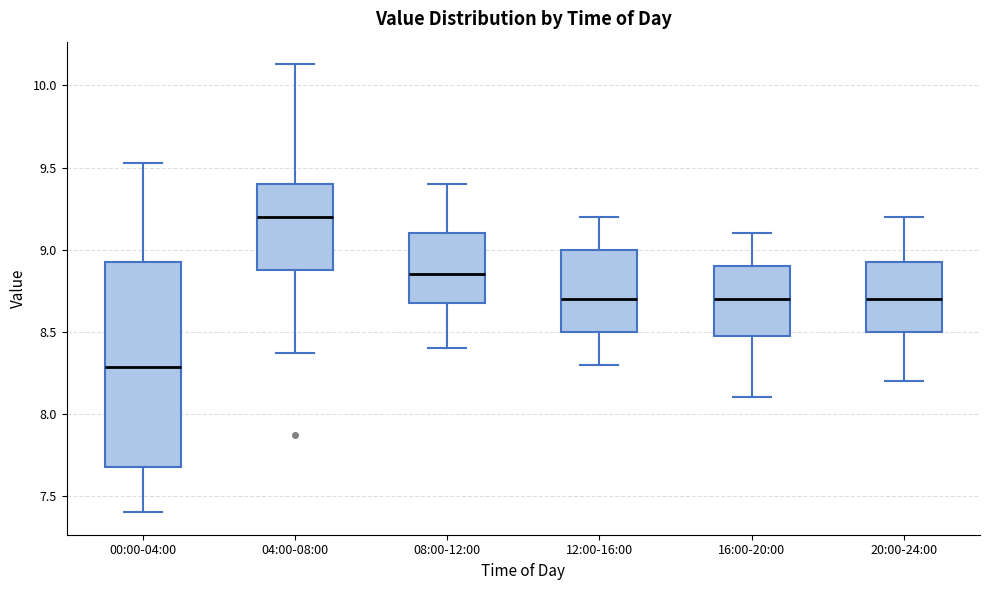

Reading left to right, transcribe this box plot: for each box, give where its median line is, the range the box spans, and where its two whiskers end, as read against the y-axis. The values are not printed on the chart, so give them approximately, as read against the axis.

00:00-04:00: median 8.30, box 7.70 to 8.95, whiskers 7.40 to 9.55
04:00-08:00: median 9.20, box 8.90 to 9.40, whiskers 8.35 to 10.15
08:00-12:00: median 8.85, box 8.70 to 9.10, whiskers 8.40 to 9.40
12:00-16:00: median 8.70, box 8.50 to 9.00, whiskers 8.30 to 9.20
16:00-20:00: median 8.70, box 8.50 to 8.90, whiskers 8.10 to 9.10
20:00-24:00: median 8.70, box 8.50 to 8.95, whiskers 8.20 to 9.20